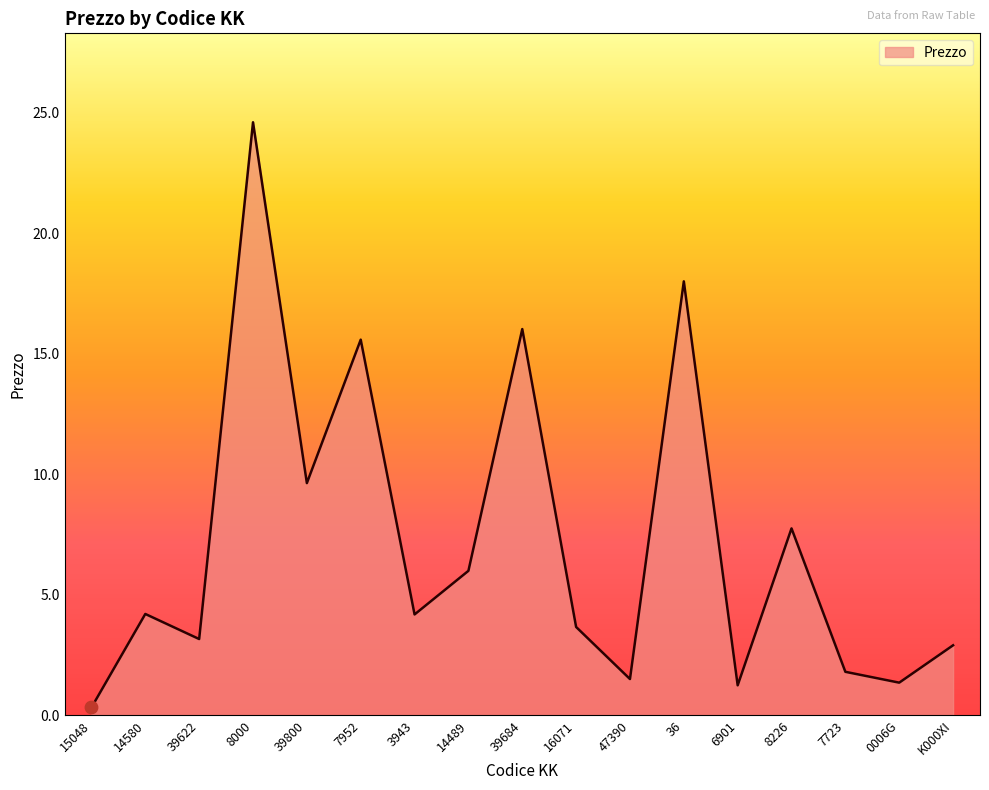

What is the ratio of the value at 6901 to the value at 3943?

0.3